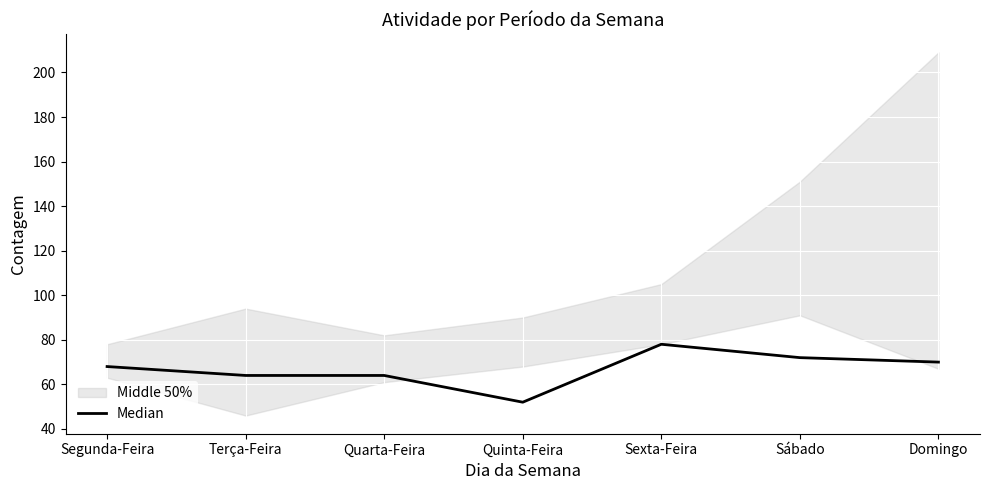

What is the maximum value for Median?

78